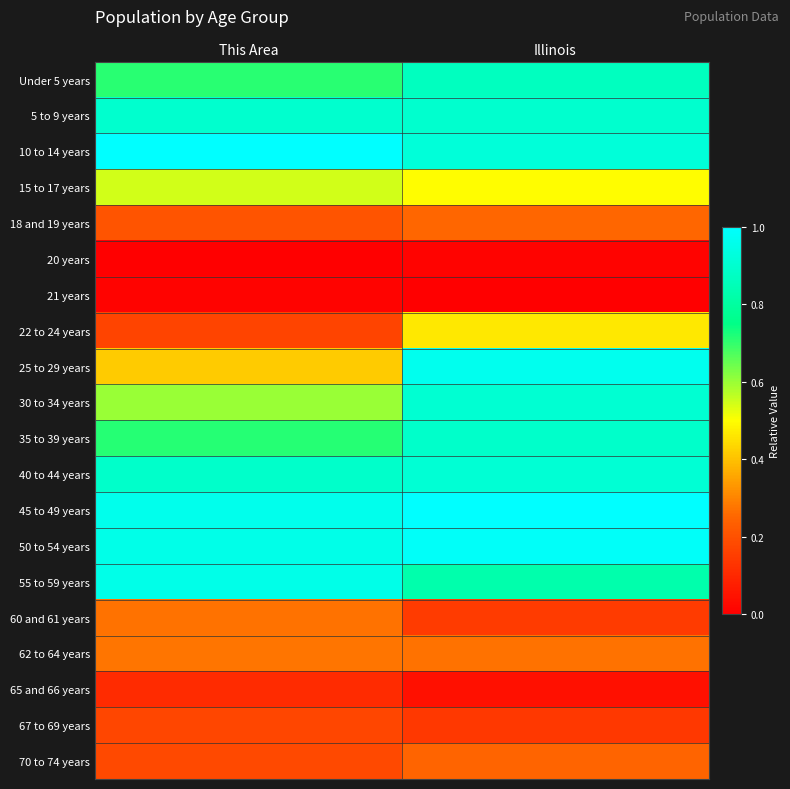

What is the spread (max minus min) of values at This Area?

1.0